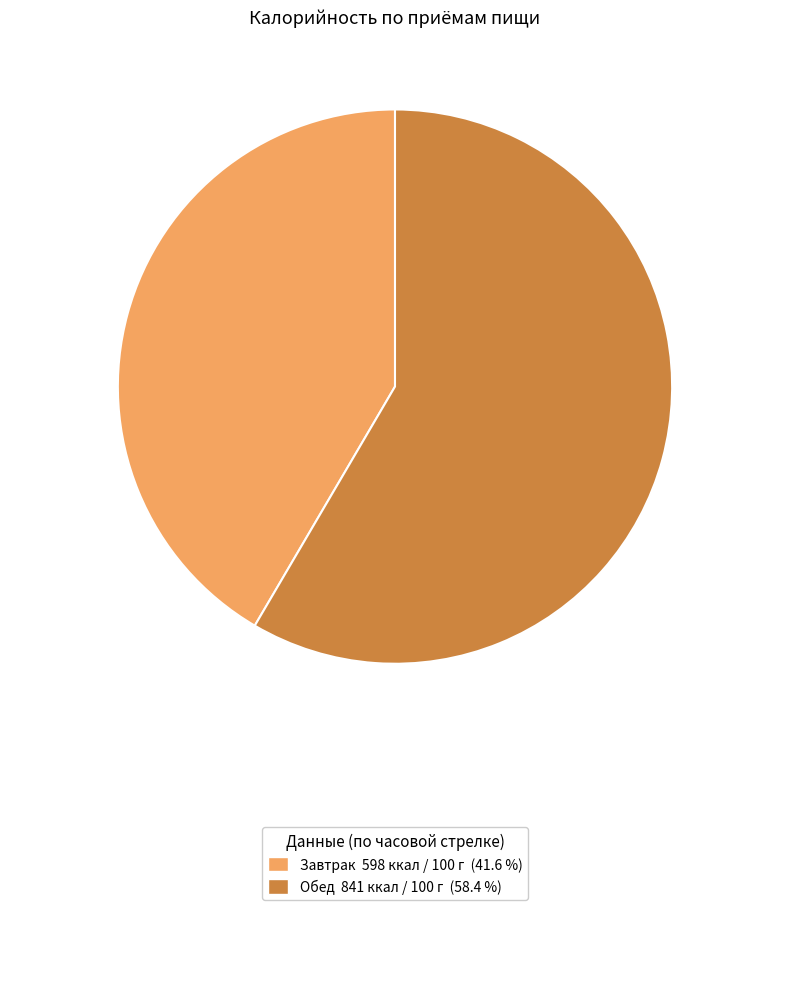

Is there a majority slice in this chart?

Yes